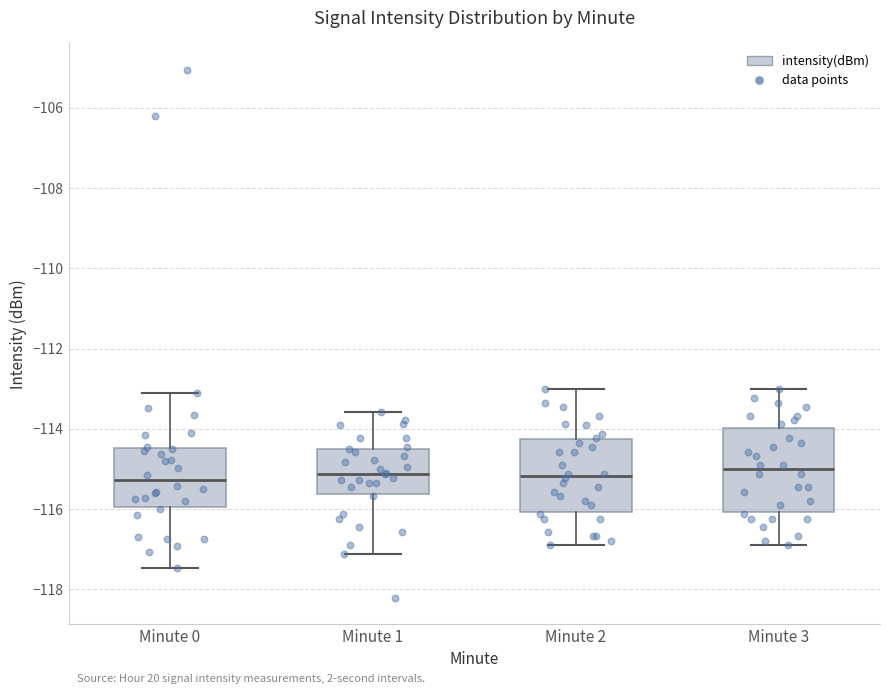

Comparing the boxes themselves (not the whiskers), which one is the tallest?

Minute 3